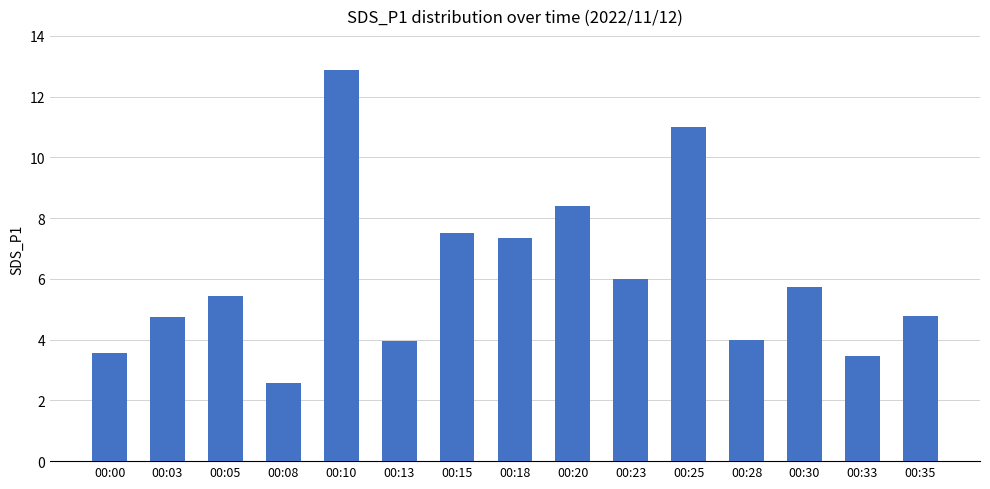

What is the maximum value shown in the chart?

12.9